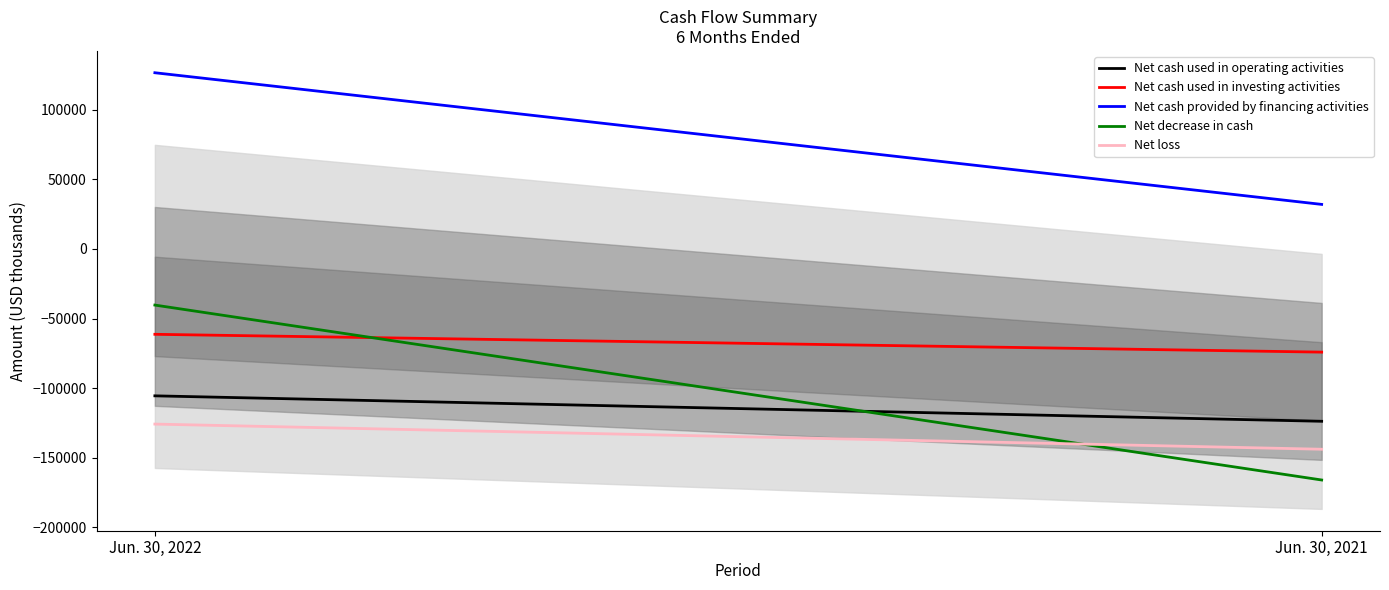

Reading right to left, list all the values displayed in this chart.

Net cash used in operating activities: Jun. 30, 2021=-123760	Jun. 30, 2022=-105495
Net cash used in investing activities: Jun. 30, 2021=-74113	Jun. 30, 2022=-61313
Net cash provided by financing activities: Jun. 30, 2021=31956	Jun. 30, 2022=126478
Net decrease in cash: Jun. 30, 2021=-165917	Jun. 30, 2022=-40330
Net loss: Jun. 30, 2021=-143836	Jun. 30, 2022=-125777